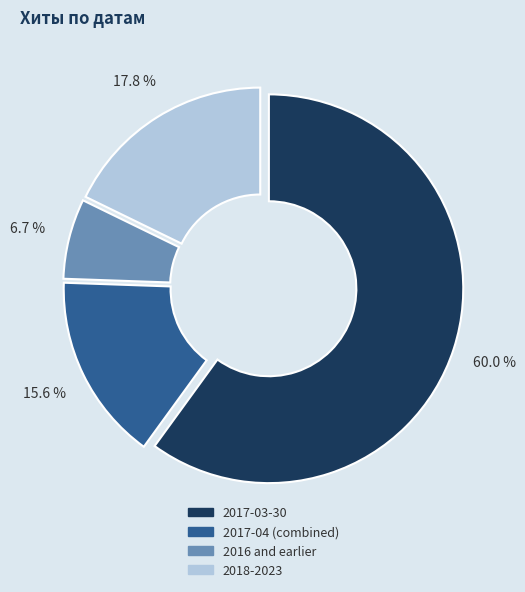

Is there a majority slice in this chart?

Yes